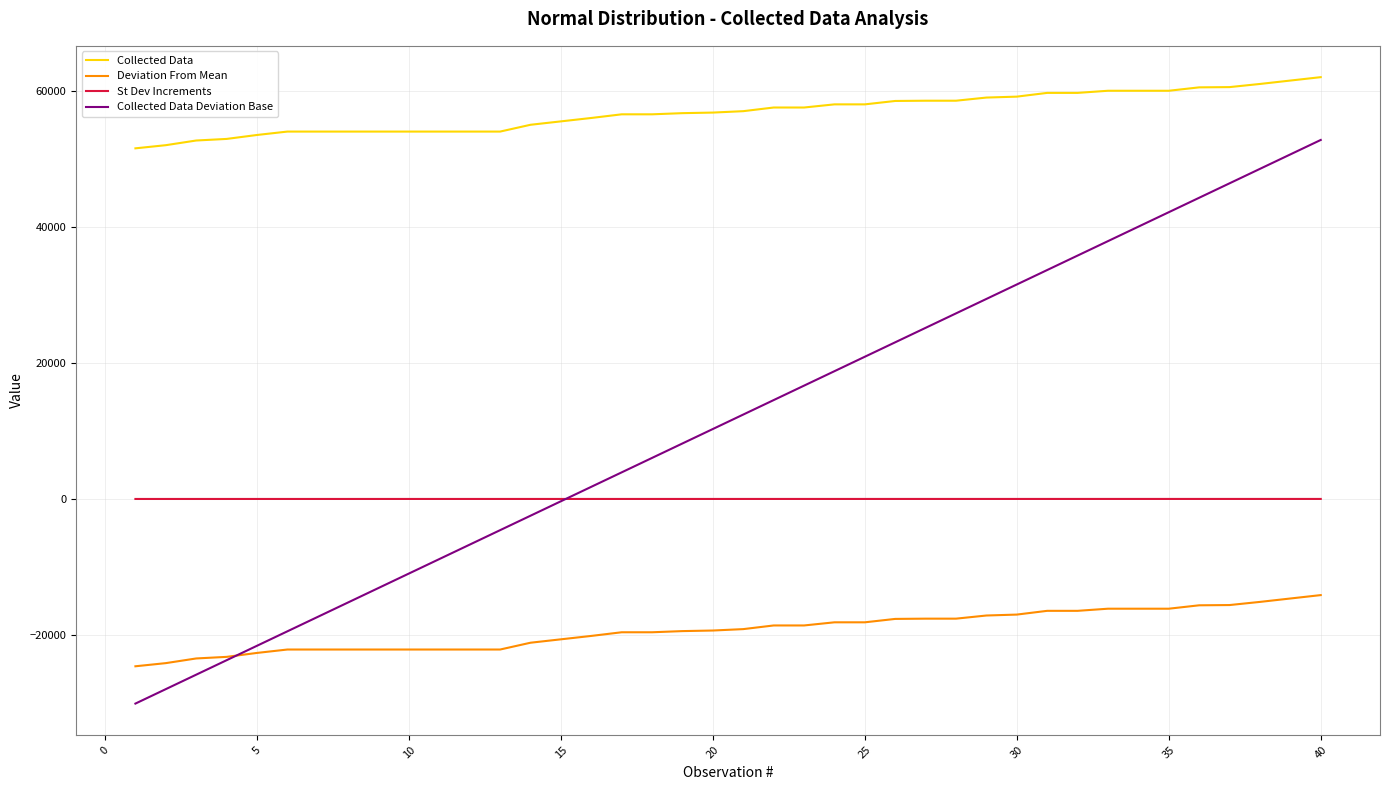

What is the difference between the maximum and second lowest values in the Collected Data Deviation Base series?

80726.3